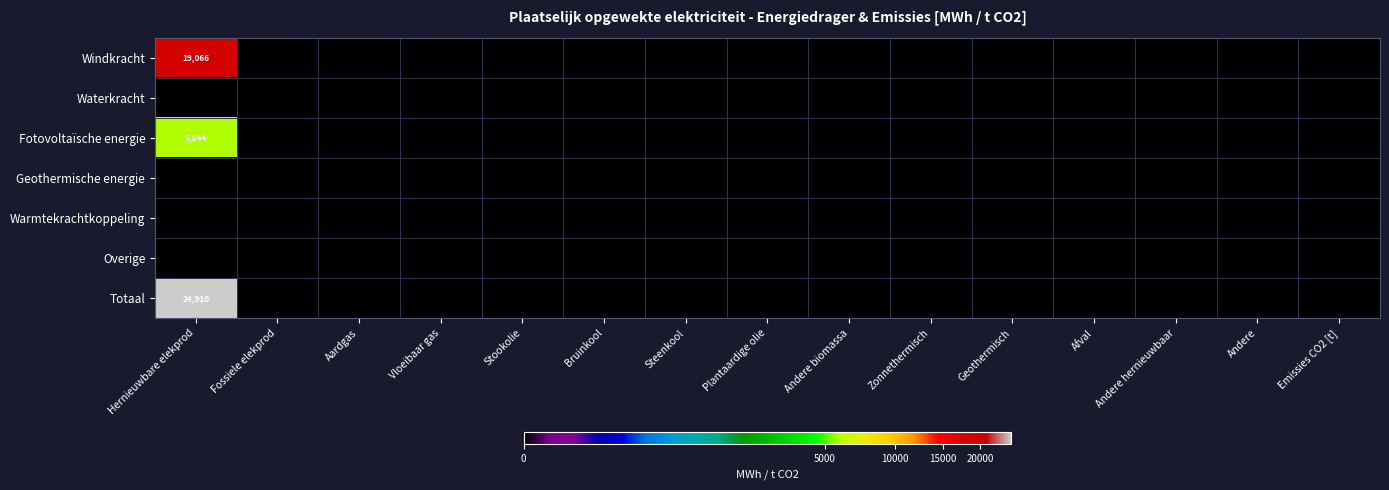

What is the sum of all Windkracht values?

19066.0